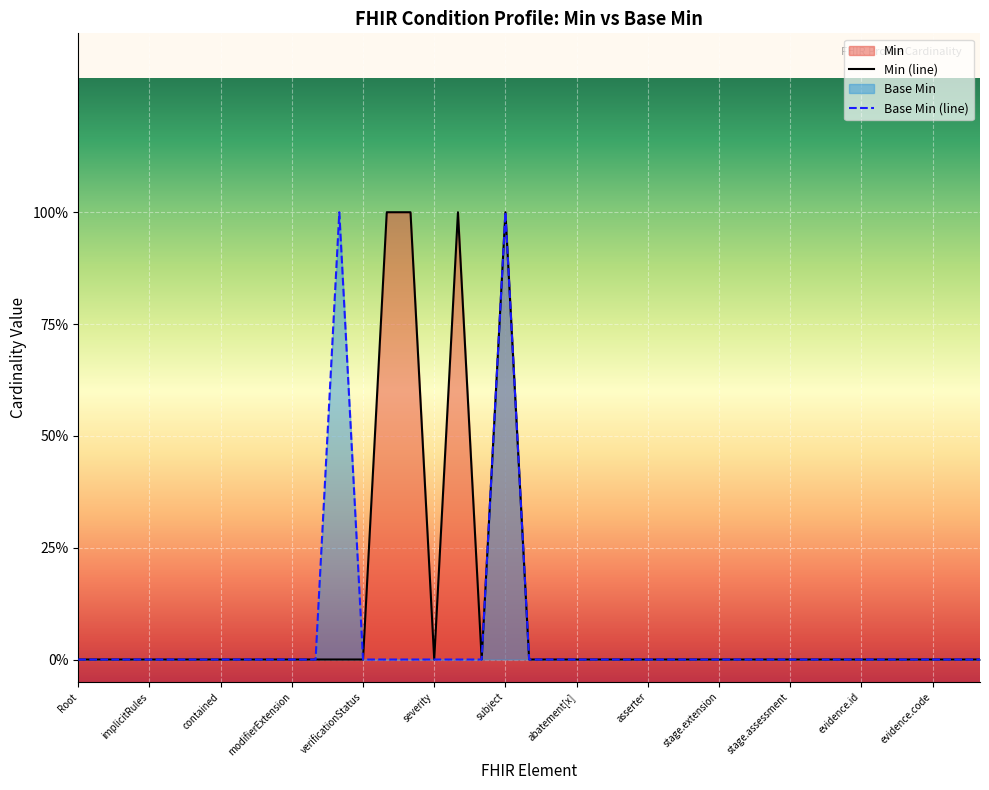

Does the chart display data point markers on the line(s)?

No